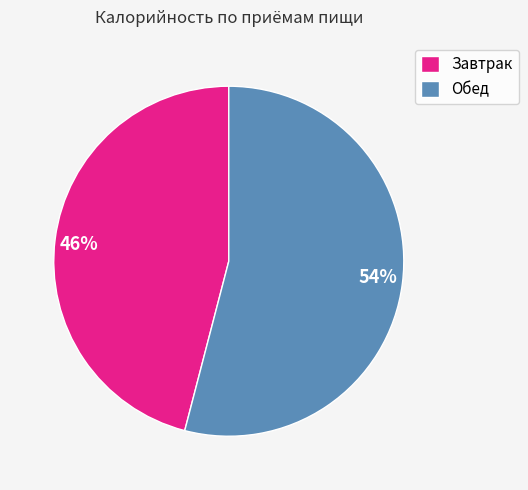

True or false: Завтрак accounts for 41% of the total.

False